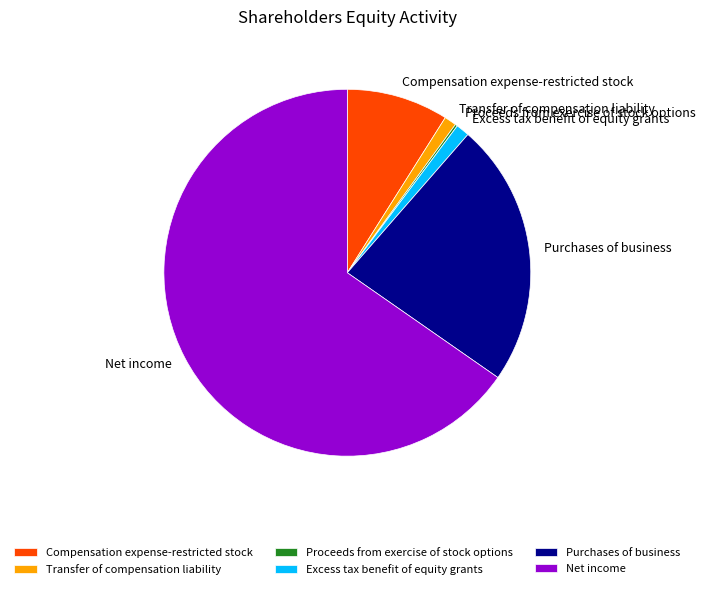

What is the largest slice in the pie chart?

Net income